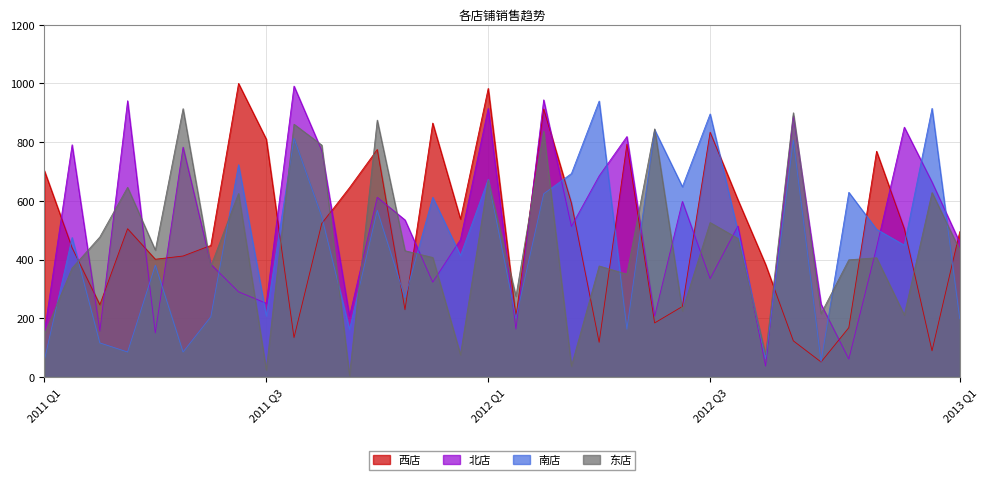

In 北店, how many points are lower than both neighbors (excluding endpoints)?

11